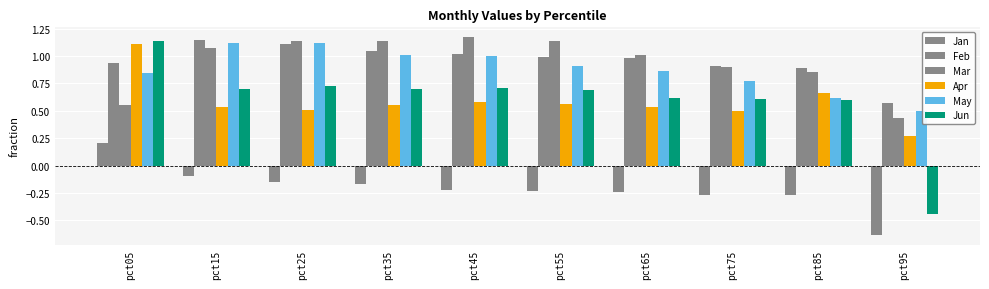

How many bars are there in total?

60